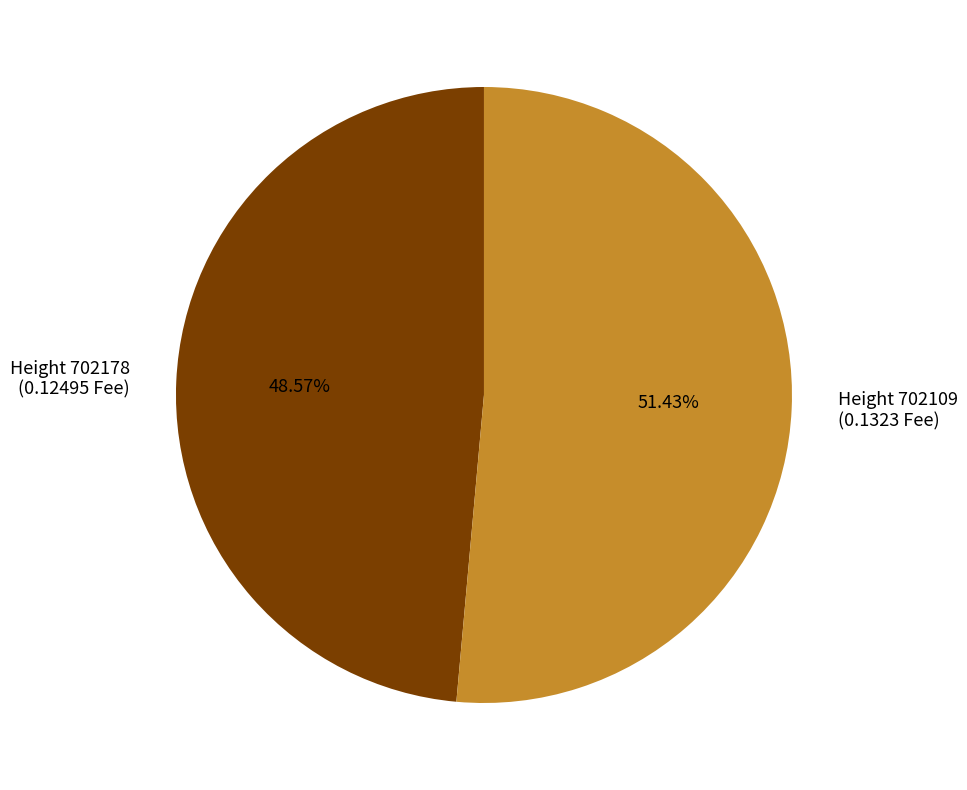

To the nearest percent, what is the difference between the largest and smallest slice percentages?

3%